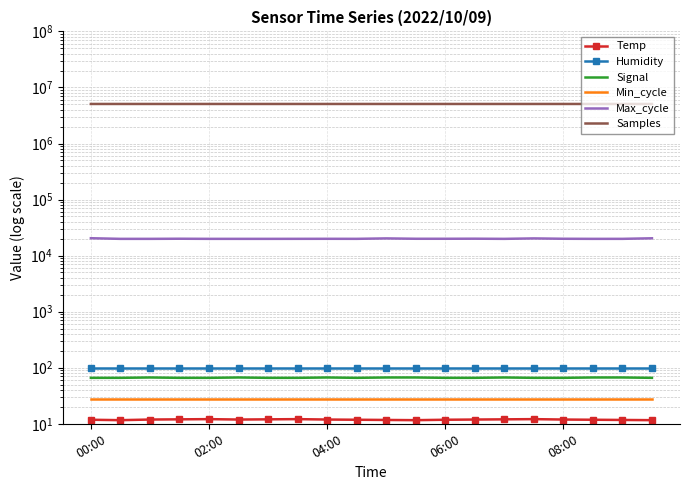

How many series are shown in this chart?

6